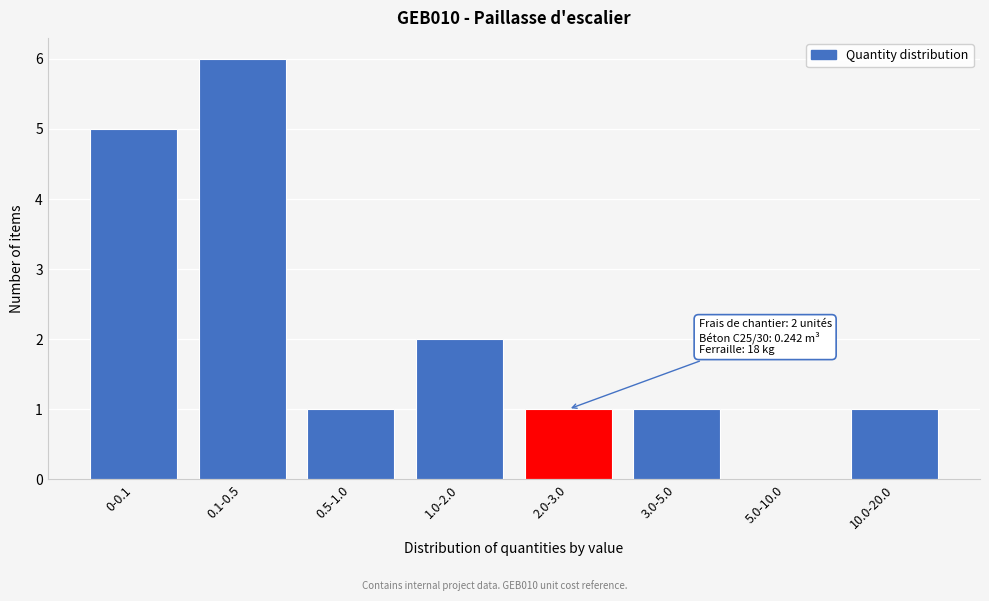

Reading left to right, list all the values displayed in this chart.

0-0.1=5	0.1-0.5=6	0.5-1.0=1	1.0-2.0=2	2.0-3.0=1	3.0-5.0=1	5.0-10.0=0	10.0-20.0=1